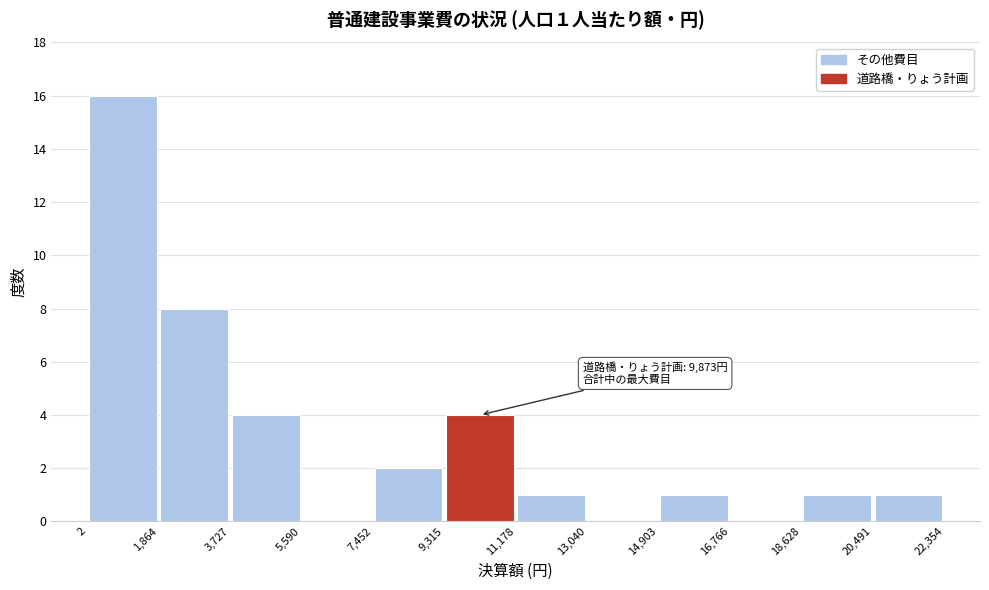

Which range on the x-axis has the tallest bar?

2 to 1,864